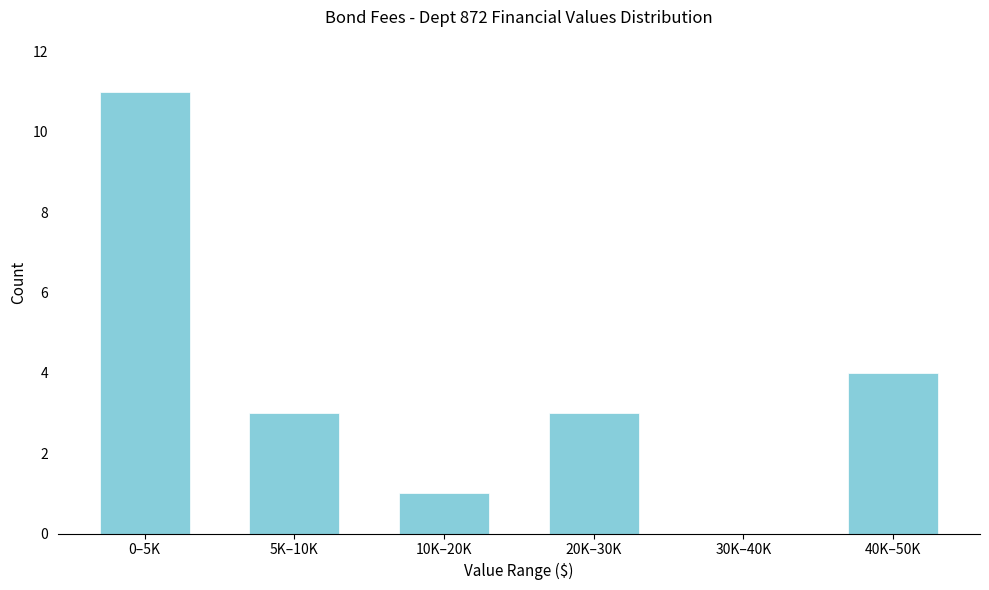

Reading left to right, extract all data points from this chart.

0–5K=11	5K–10K=3	10K–20K=1	20K–30K=3	30K–40K=0	40K–50K=4